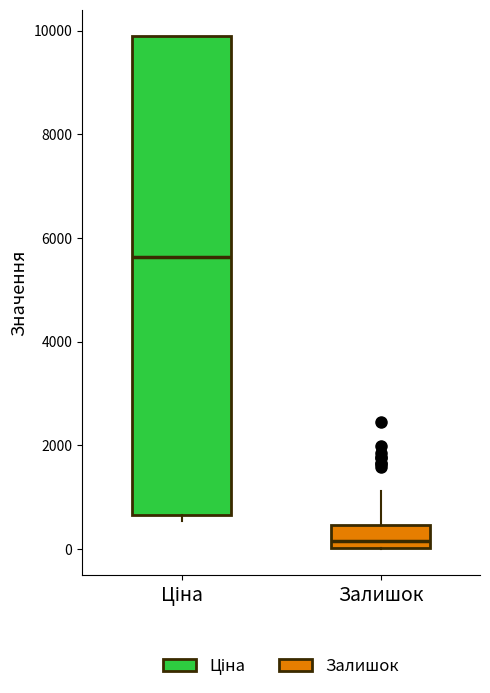

Reading left to right, transcribe this box plot: for each box, give where its median line is, the range the box spans, and where its two whiskers end, as read against the y-axis. The values are not printed on the chart, so give them approximately, as read against the axis.

Ціна: median 5600, box 600 to 10000, whiskers 600 (just below the box's lower edge) to 10000
Залишок: median 200, box 0 to 400, whiskers 0 to 1200